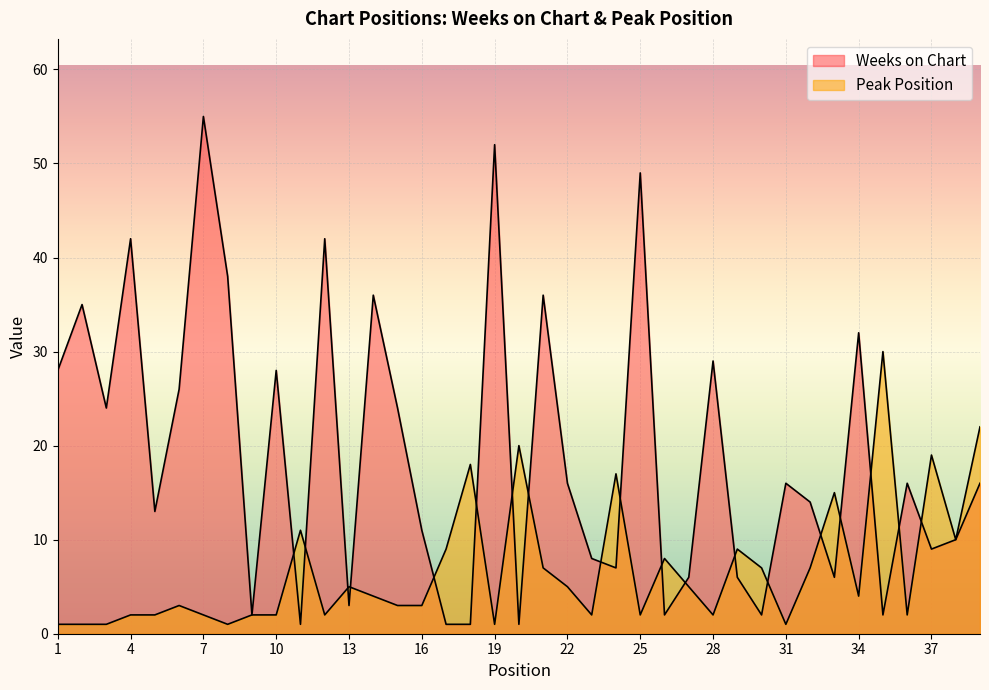

Is it true that Peak Position equals 2 at 7?

True